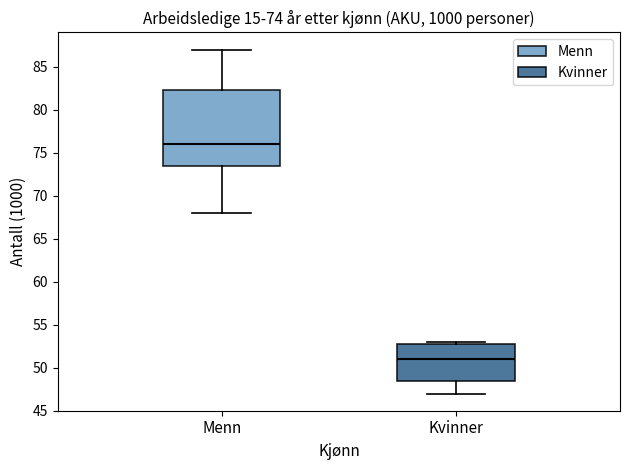

Which box has the lowest median line?

Kvinner